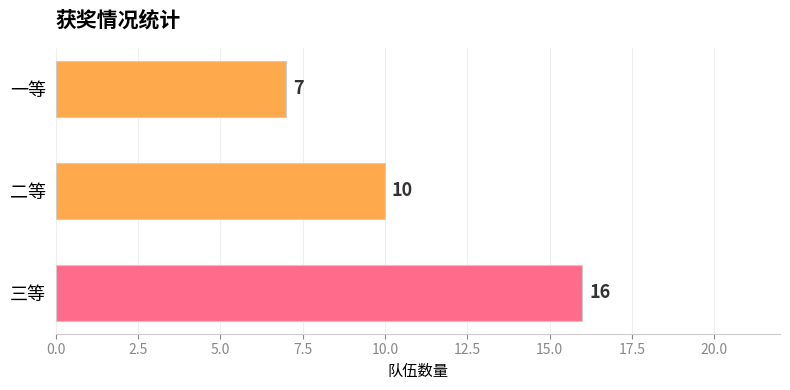

What is the label of the 3rd bar from the bottom?

一等